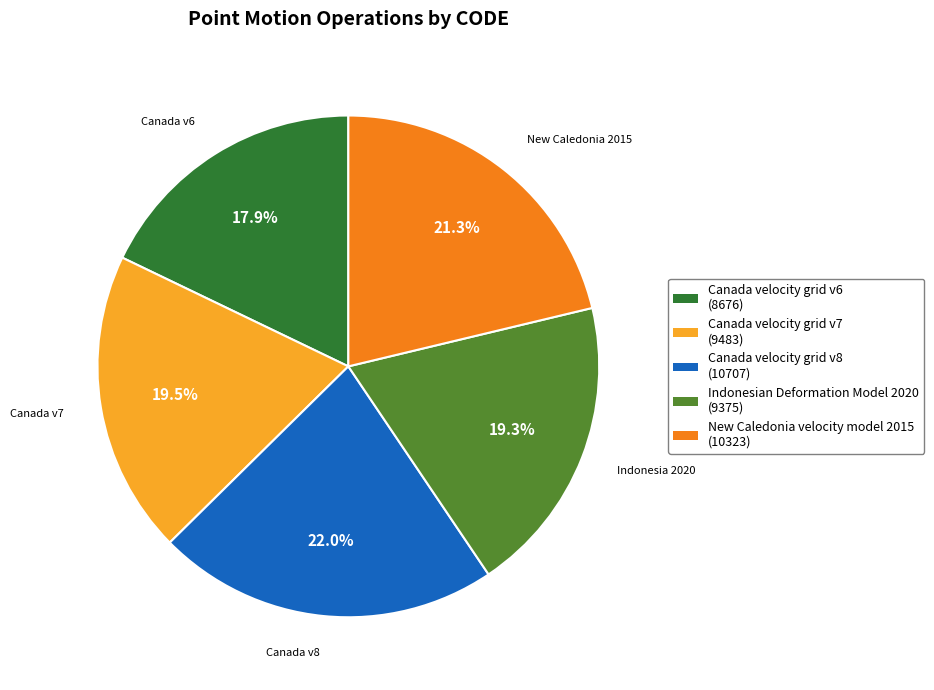

To the nearest percent, what percentage of the pie is Canada velocity grid v6?

18%